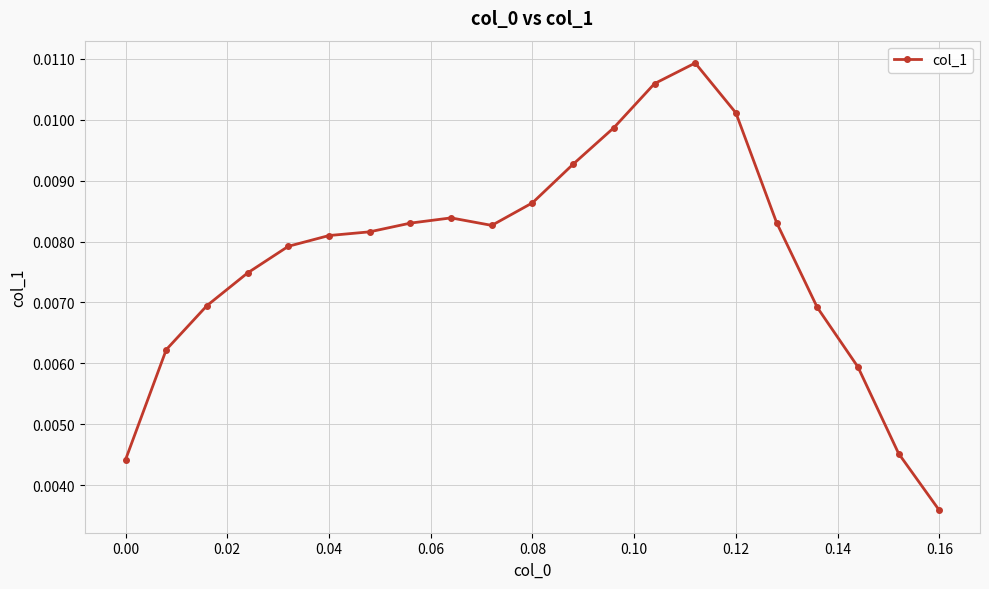

How many lines are shown in the chart?

1